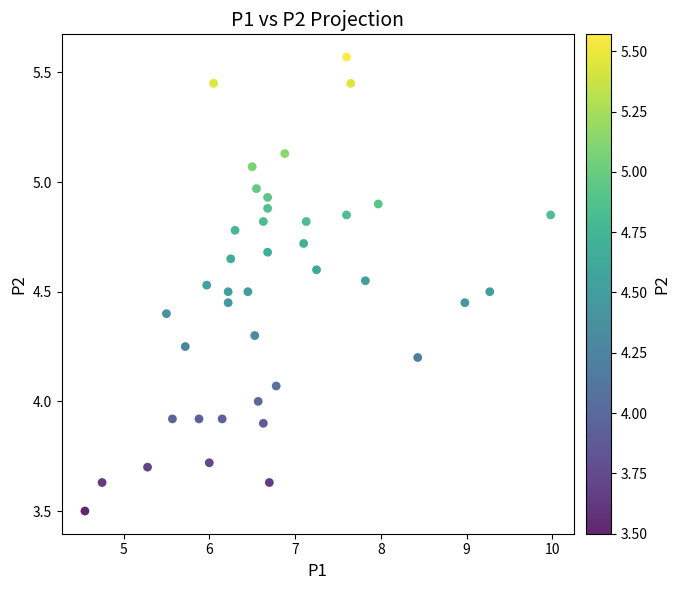

What is the range of Y values (max minus min)?

2.1